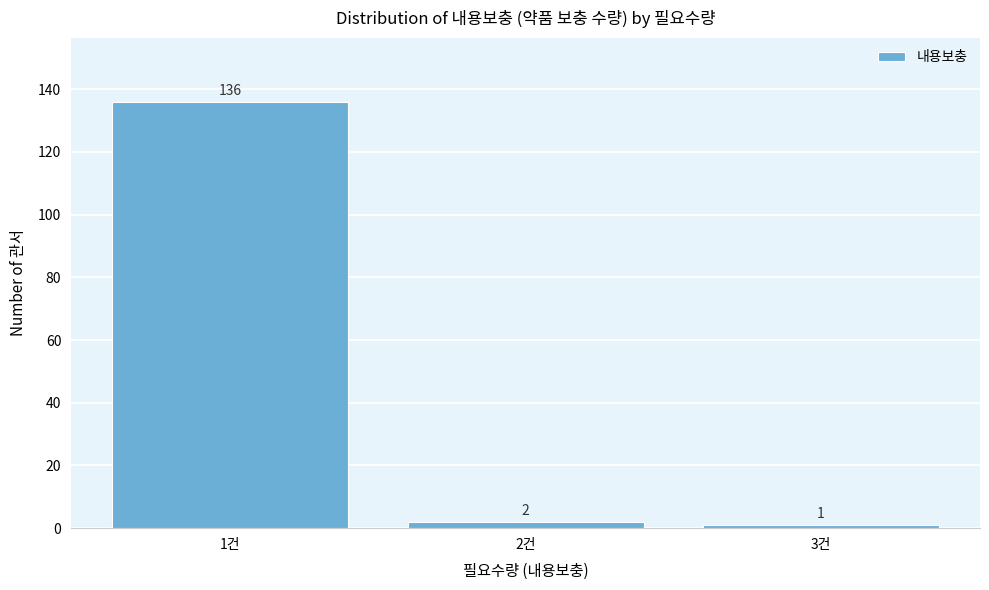

Reading right to left, what are all the values shown in this chart?

3건=1	2건=2	1건=136